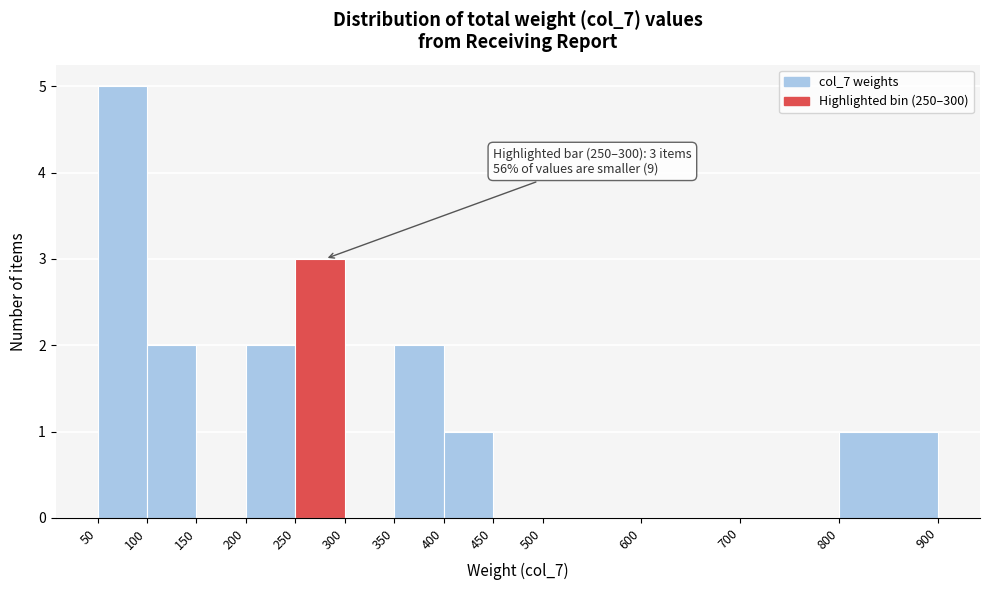

Which range on the x-axis has the tallest bar?

50 to 100